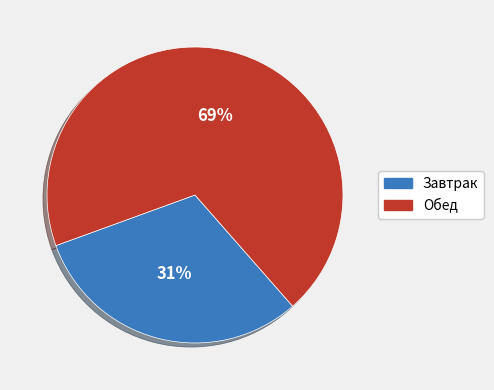

What percentage is the Завтрак slice, to the nearest percent?

31%